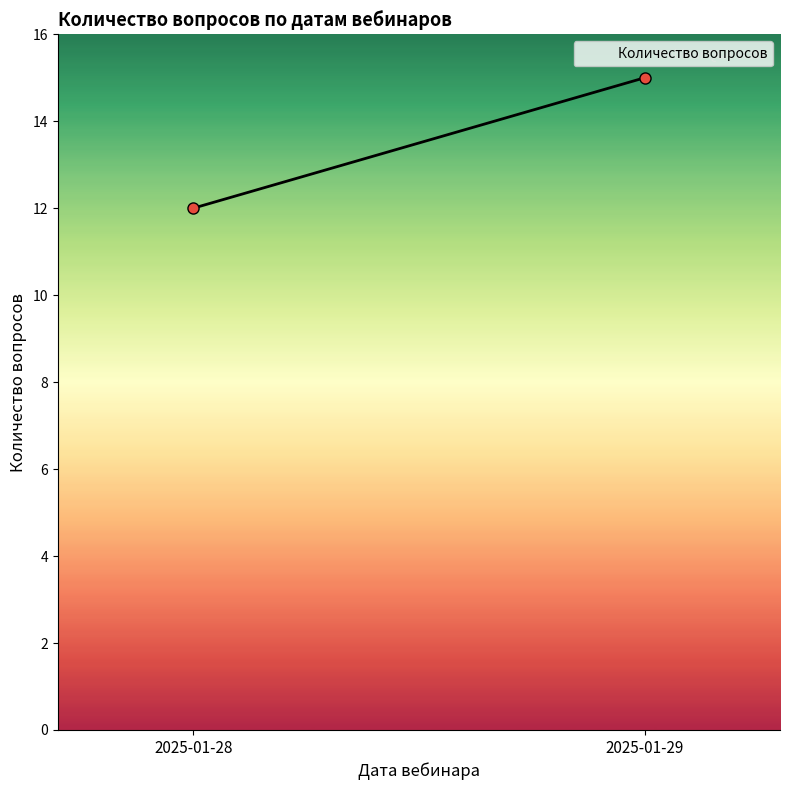

What is the difference between the maximum and minimum values?

3